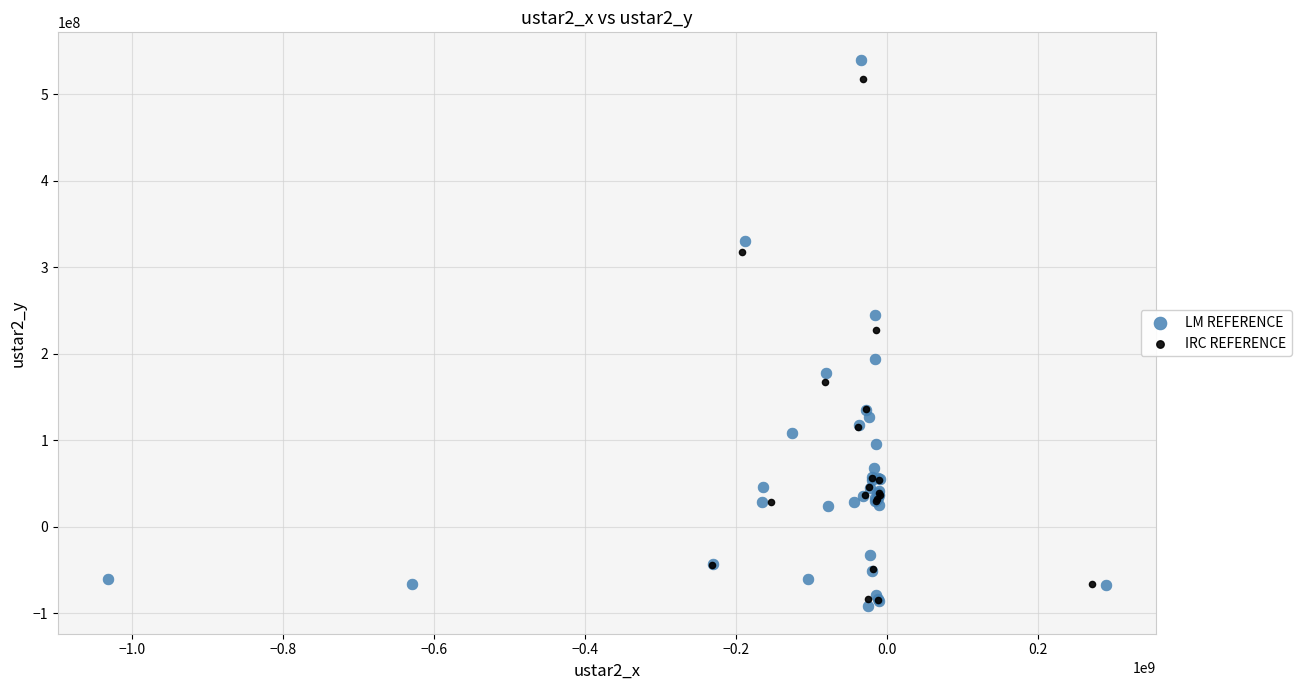

Which series has the largest Y range (max minus min)?

LM REFERENCE